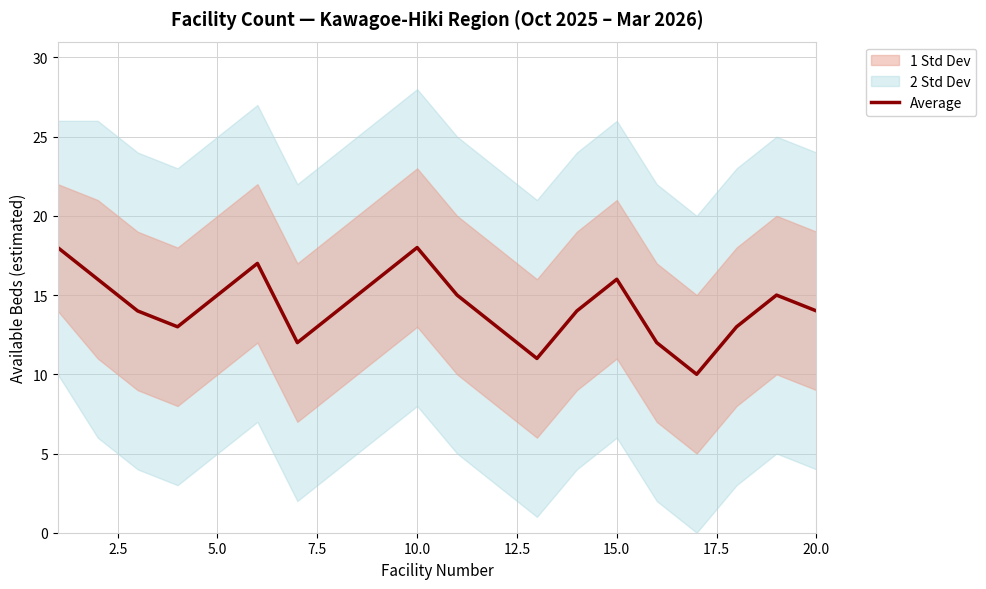

How many lines are shown in the chart?

1